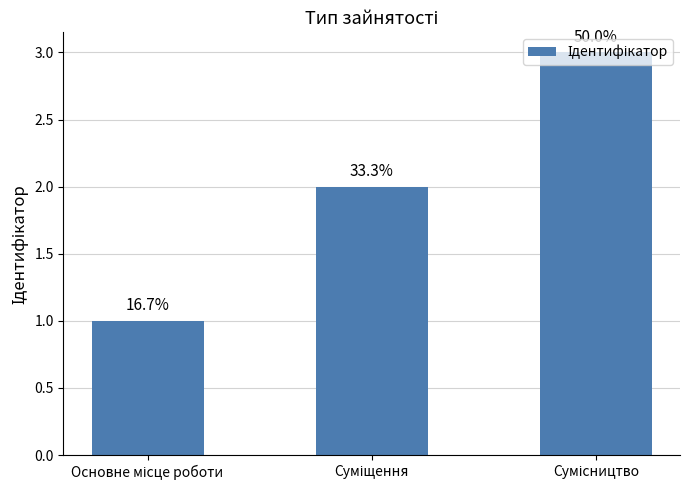

Between Сумісництво and Суміщення, which is larger?

Сумісництво